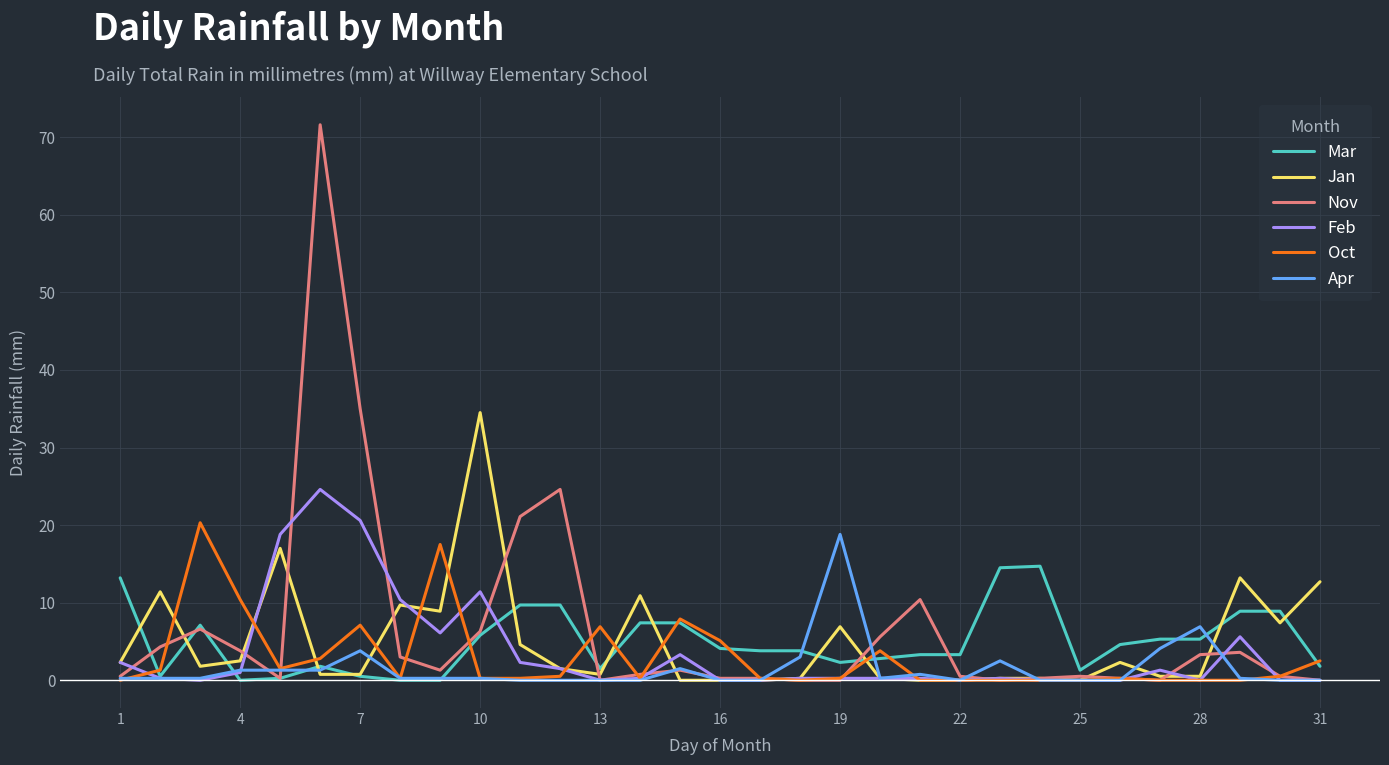

True or false: Apr and Nov cross at least once.

True